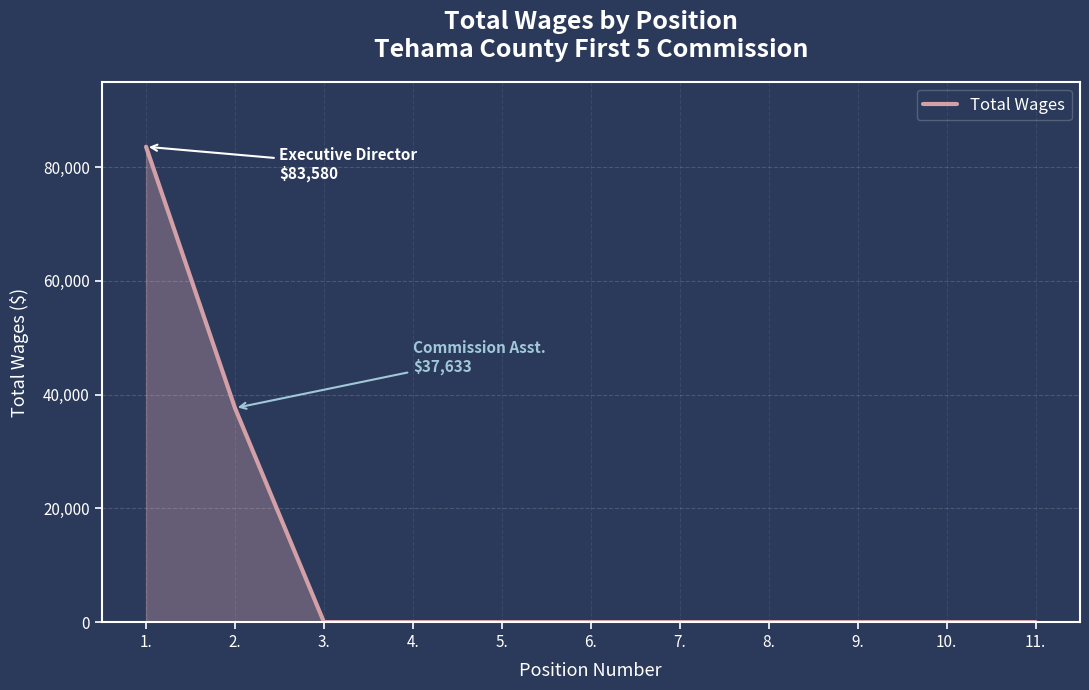

What is the sum of the values at 2. and 1.?

121213